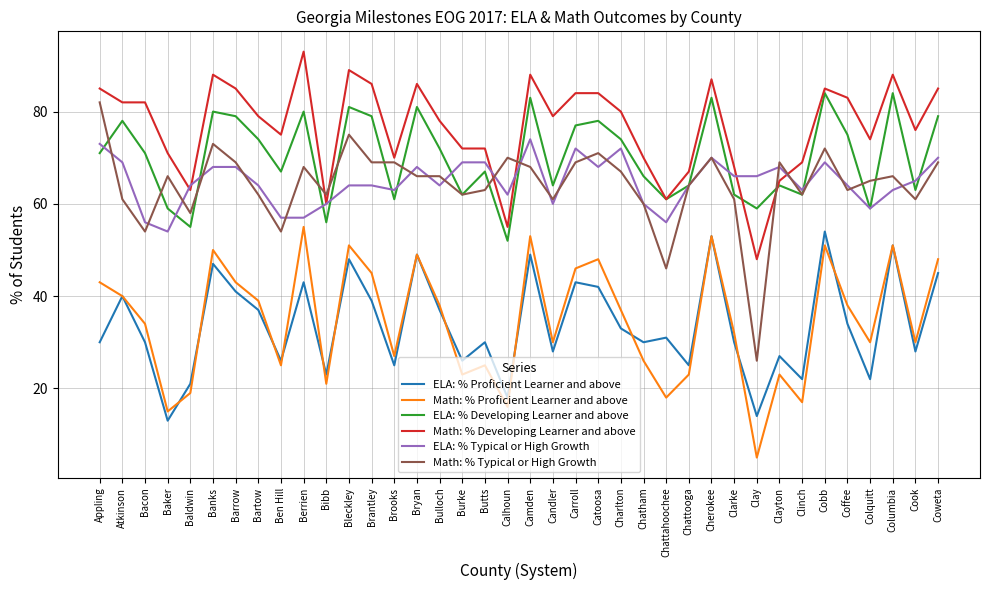

Is the value of Math: % Typical or High Growth at Bryan greater than the value of Math: % Proficient Learner and above at Clinch?

Yes